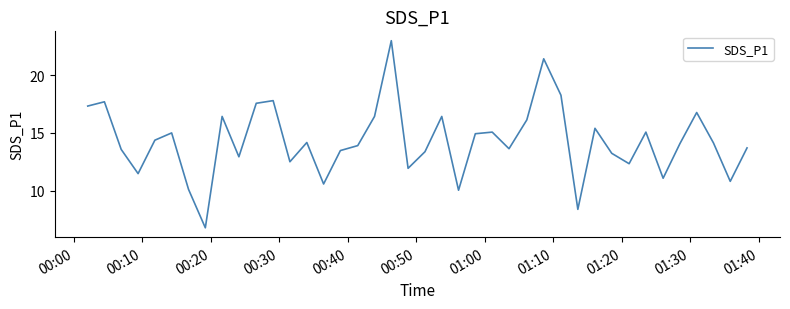

Does the chart have visible grid lines?

No